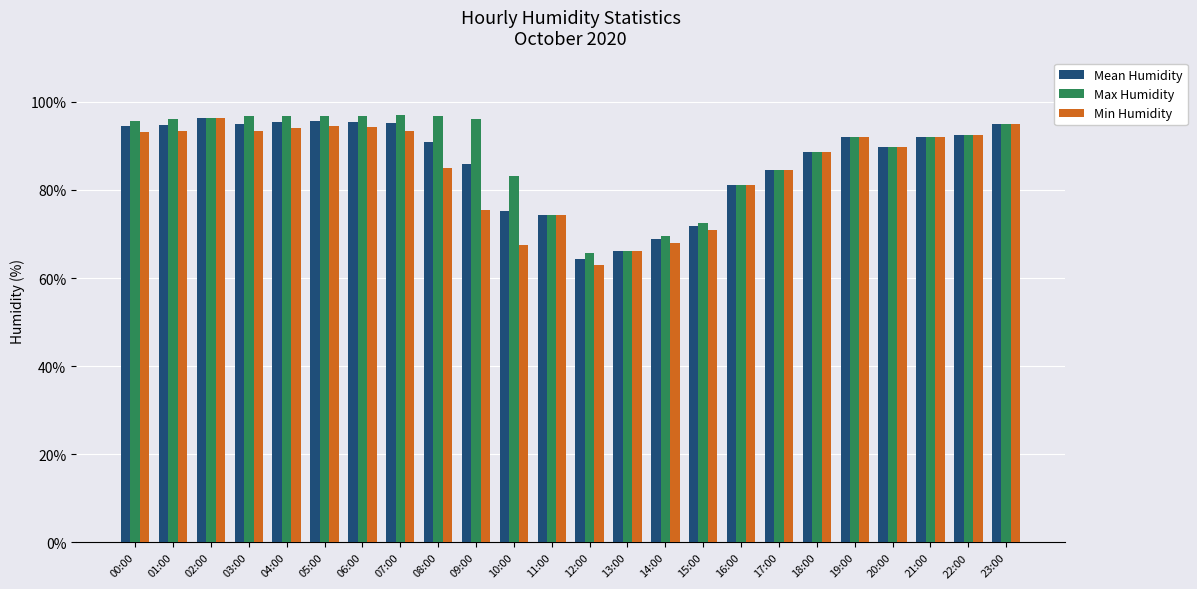

What is the difference between the highest and lowest values at 08:00?

11.8